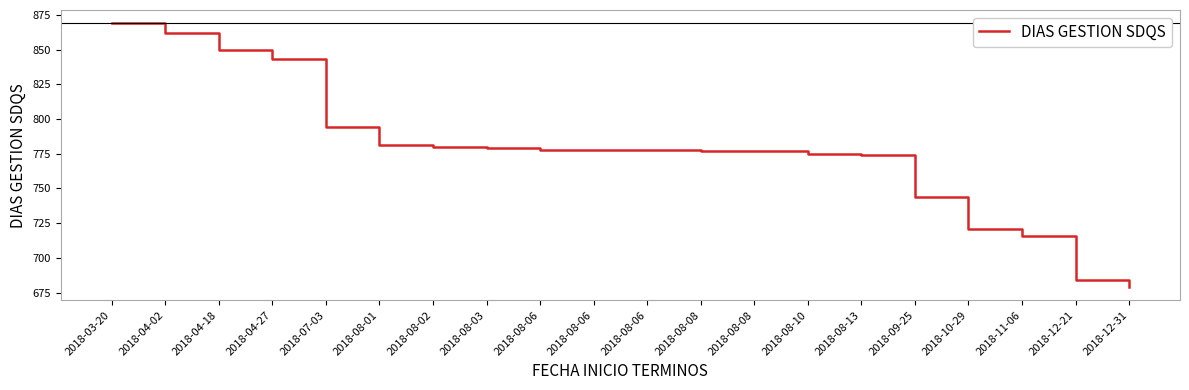

Does the chart have visible grid lines?

No